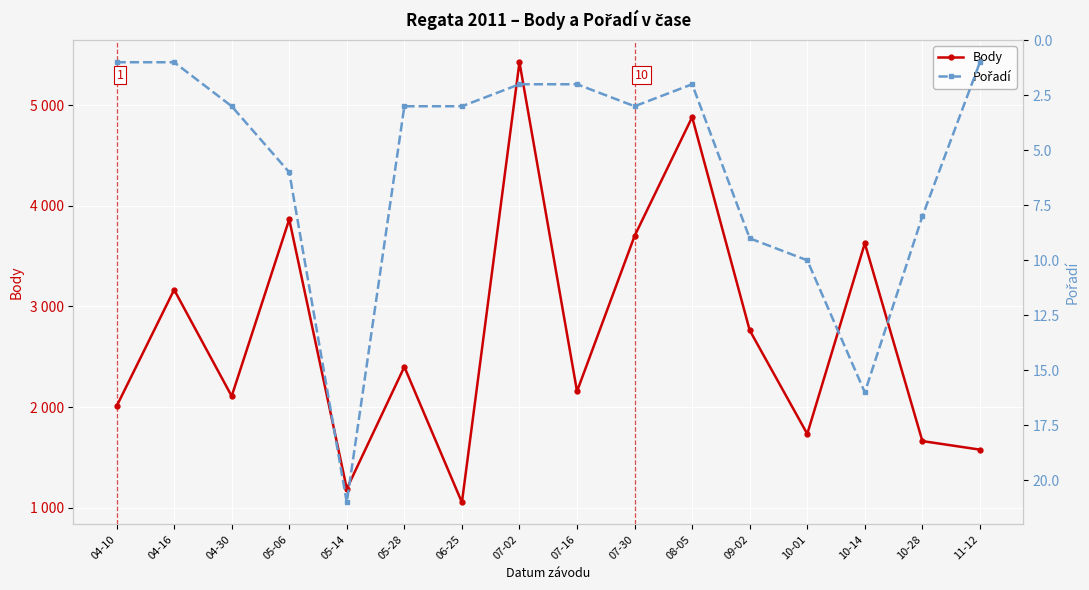

Which series changed the most between 04-10 and 07-02?

Body